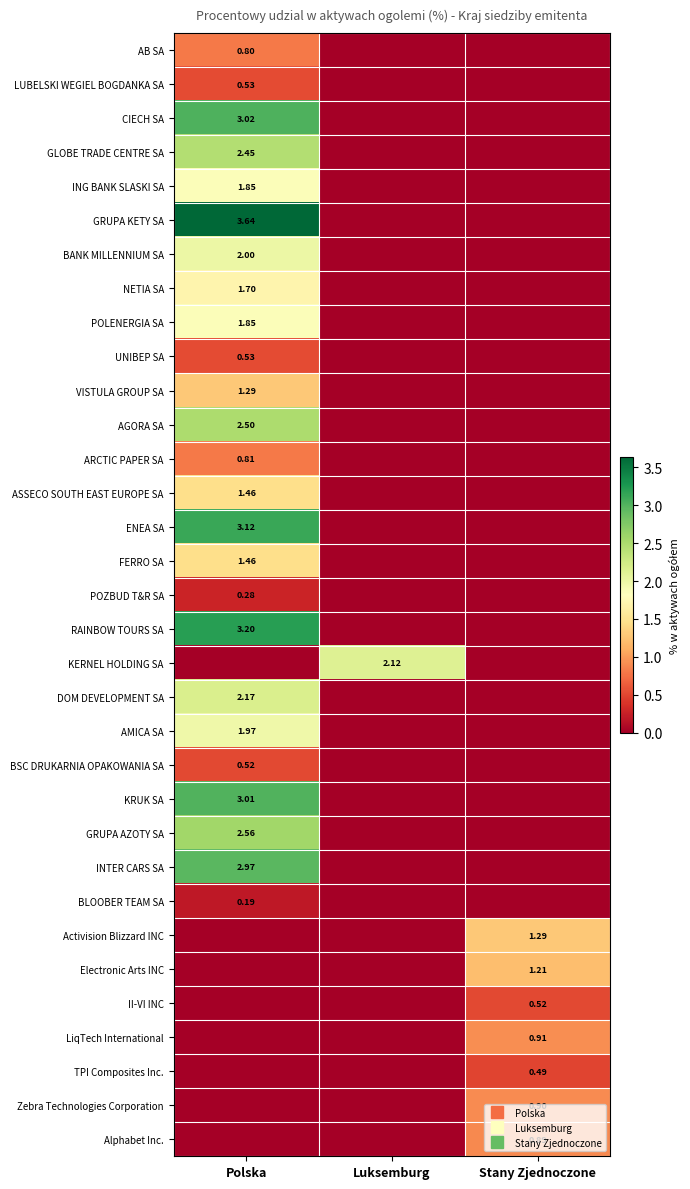

Rank the series at Stany Zjednoczone from highest to lowest value.

Activision Blizzard INC, Electronic Arts INC, LiqTech International, Zebra Technologies Corporation, Alphabet Inc., II-VI INC, TPI Composites Inc., AB SA, LUBELSKI WEGIEL BOGDANKA SA, CIECH SA, GLOBE TRADE CENTRE SA, ING BANK SLASKI SA, GRUPA KETY SA, BANK MILLENNIUM SA, NETIA SA, POLENERGIA SA, UNIBEP SA, VISTULA GROUP SA, AGORA SA, ARCTIC PAPER SA, ASSECO SOUTH EAST EUROPE SA, ENEA SA, FERRO SA, POZBUD T&R SA, RAINBOW TOURS SA, KERNEL HOLDING SA, DOM DEVELOPMENT SA, AMICA SA, BSC DRUKARNIA OPAKOWANIA SA, KRUK SA, GRUPA AZOTY SA, INTER CARS SA, BLOOBER TEAM SA